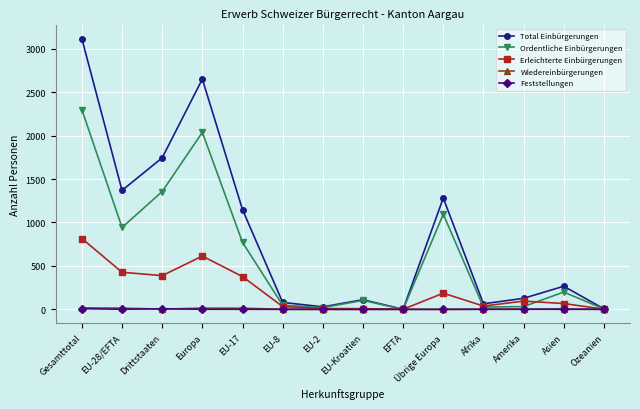

In Ordentliche Einbürgerungen, how many points are lower than both neighbors (excluding endpoints)?

4